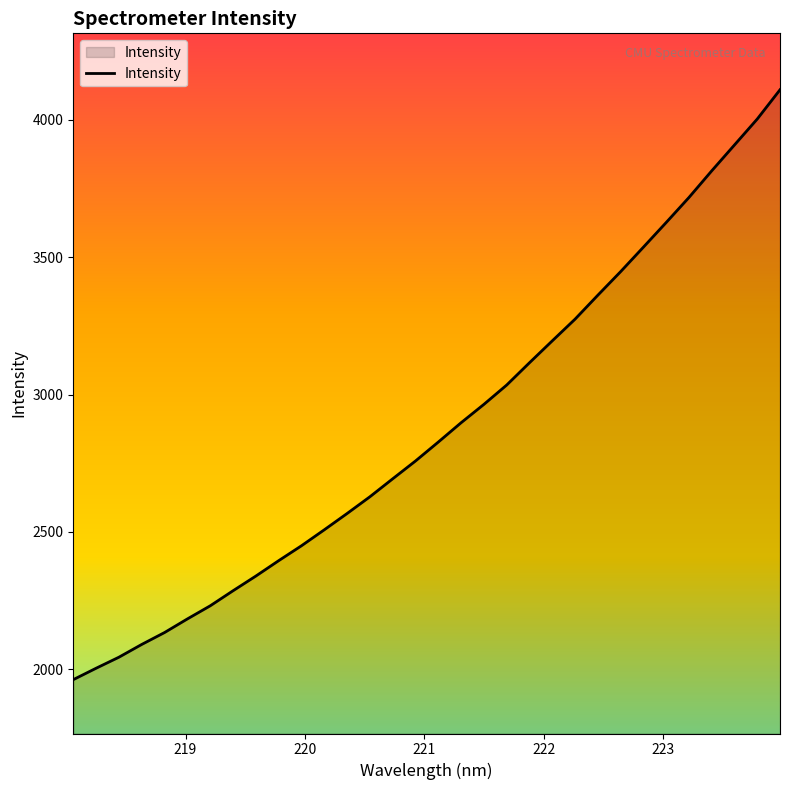

What is the minimum value shown in the chart?

1961.8